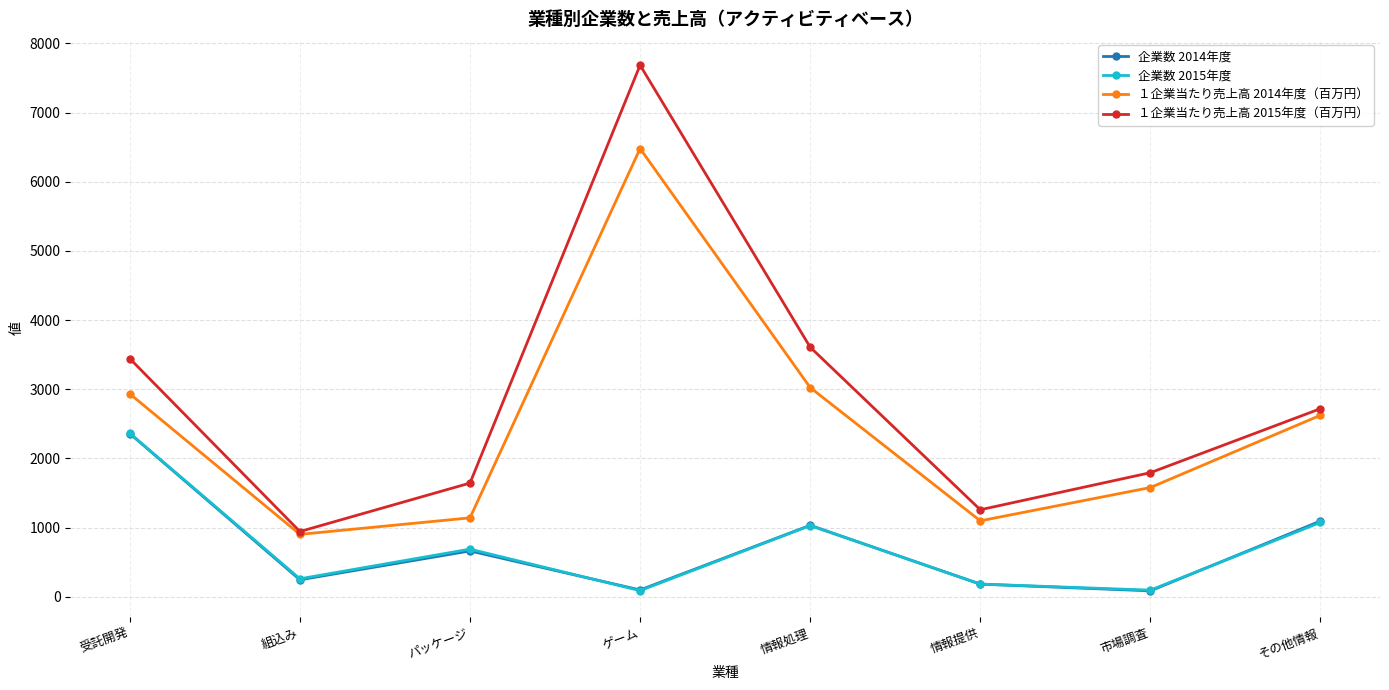

Where does the 企業数 2014年度 series first go above 664?

受託開発